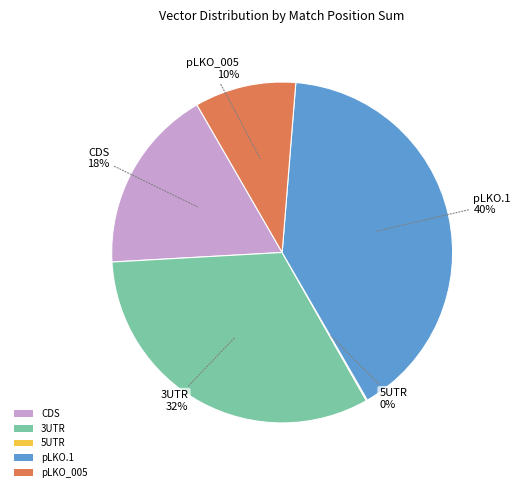

To the nearest percent, what is the average slice percentage?

20%